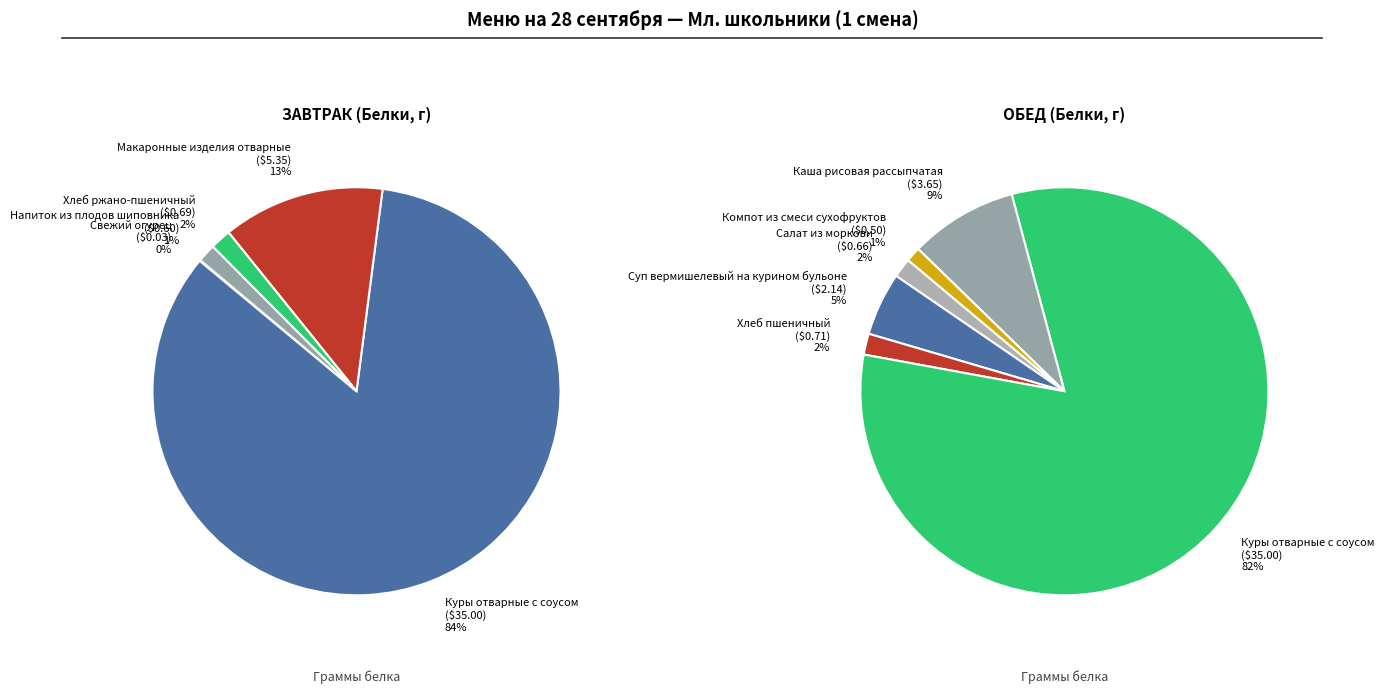

Combined, what portion of the pie is Свежий огурец and Каша рисовая рассыпчатая?

4.4%